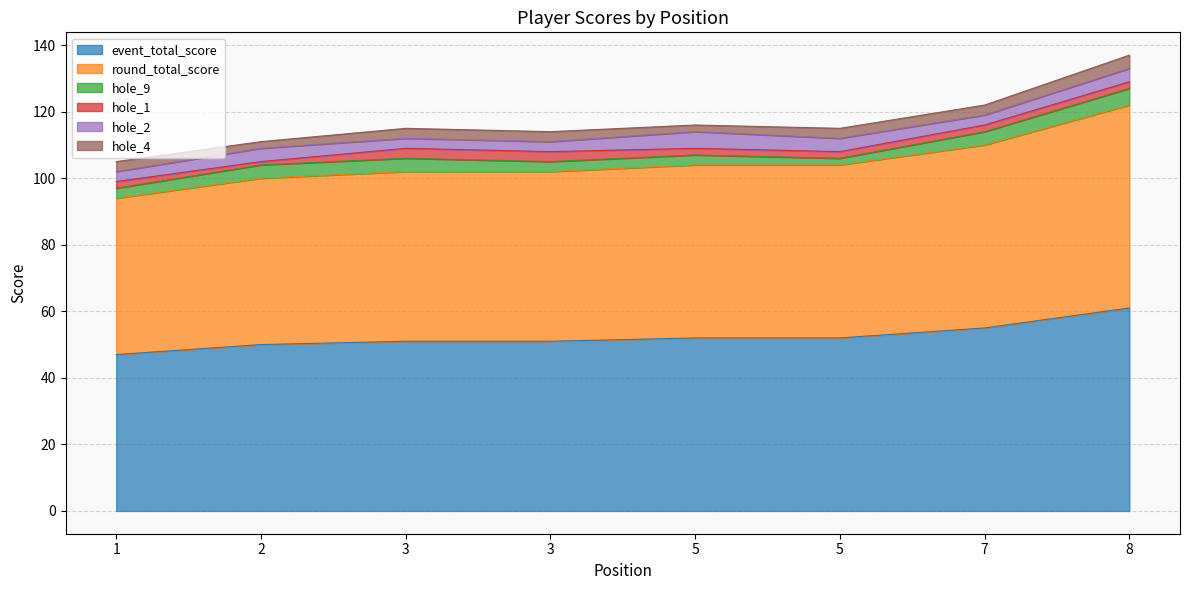

At which category is the sum across all series the highest?

8